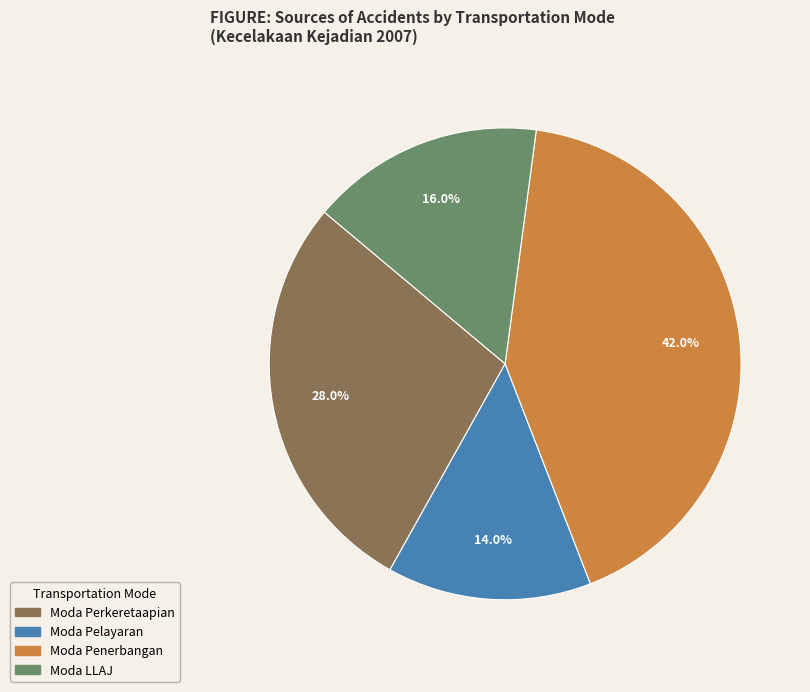

What is the smallest slice in the pie chart?

Moda Pelayaran